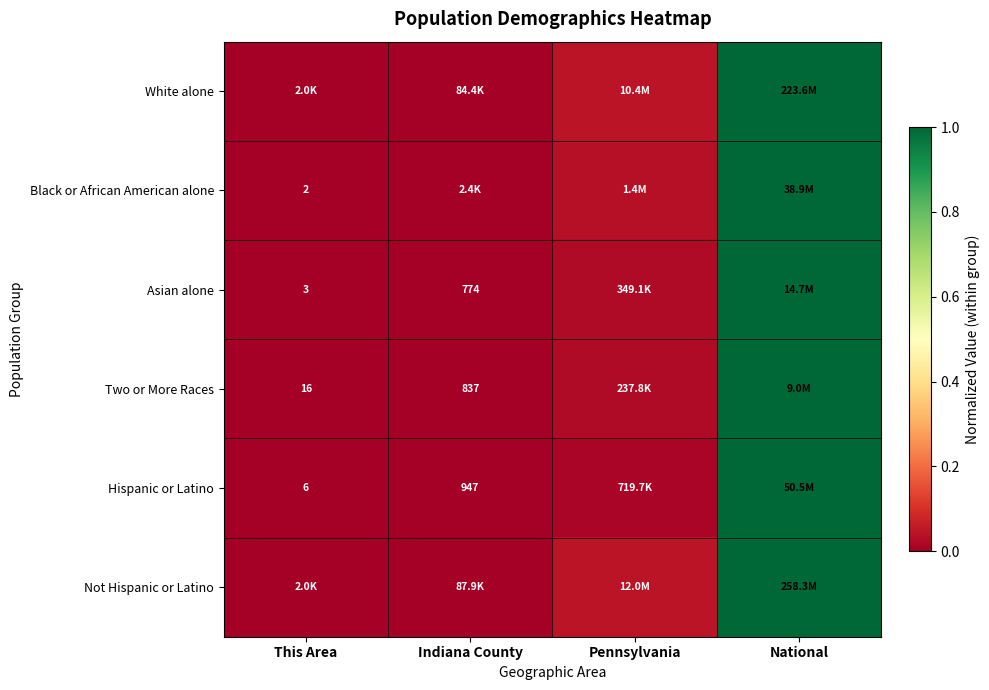

At how many categories does at least one series exceed 0?

3